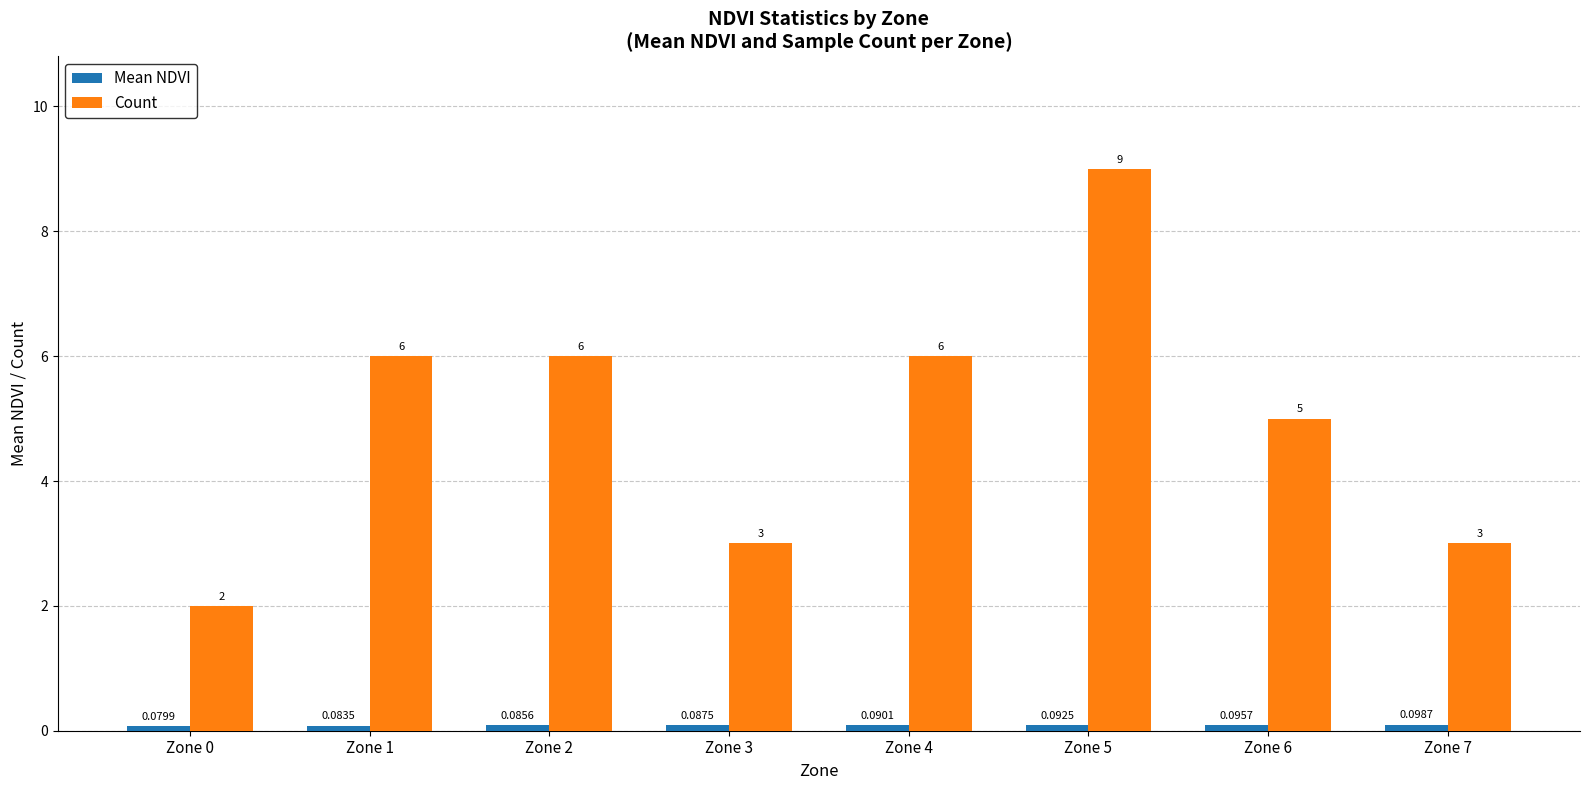

Which series has the largest total across all categories?

Count